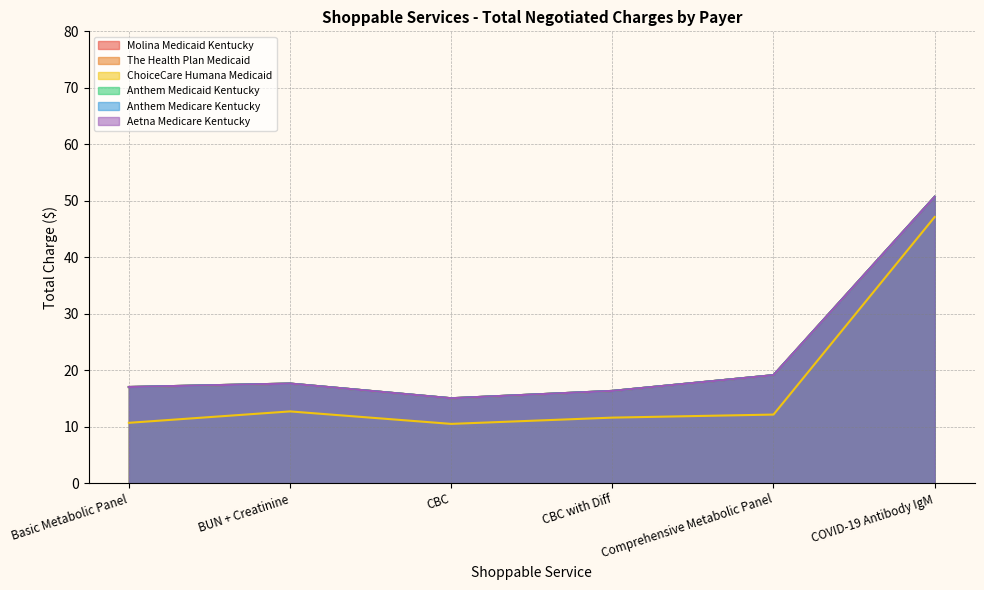

What is the minimum value shown in the chart?

10.5